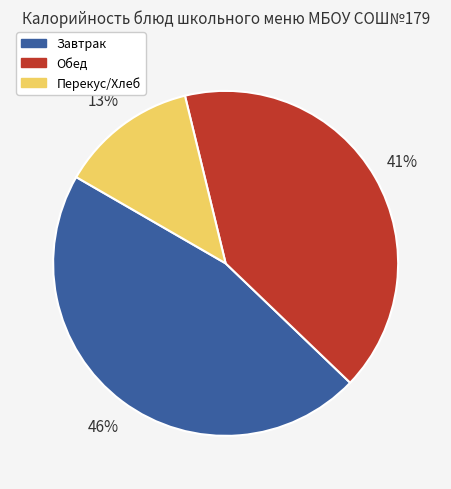

To the nearest percent, what is the difference between the largest and smallest slice percentages?

33%